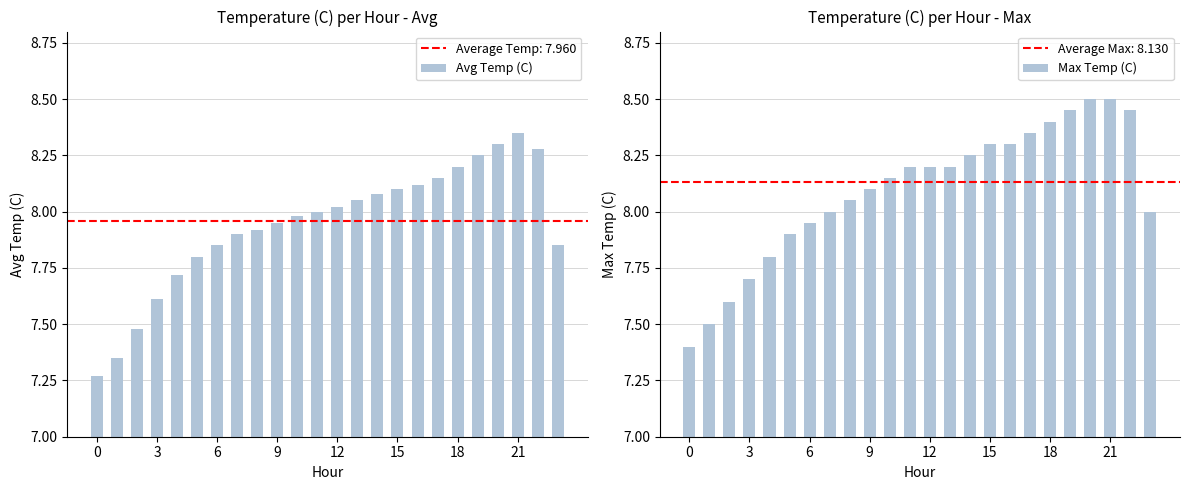

List the series in order of their overall mean, highest first.

Max Temp (C), Avg Temp (C)